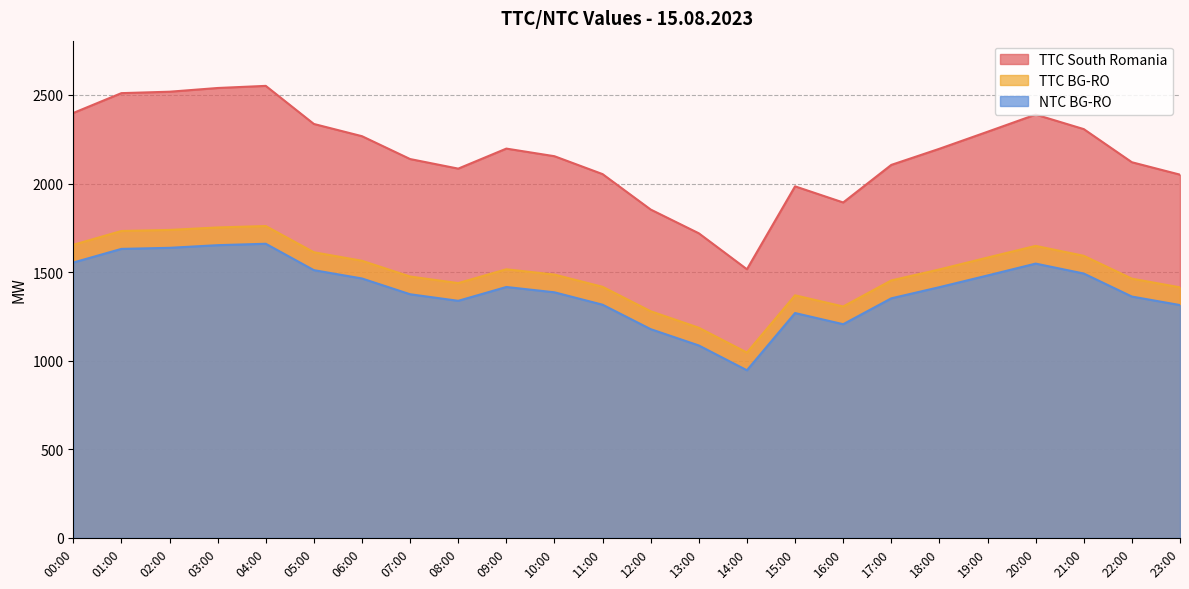

Where does the TTC South Romania series first go above 2196?

00:00